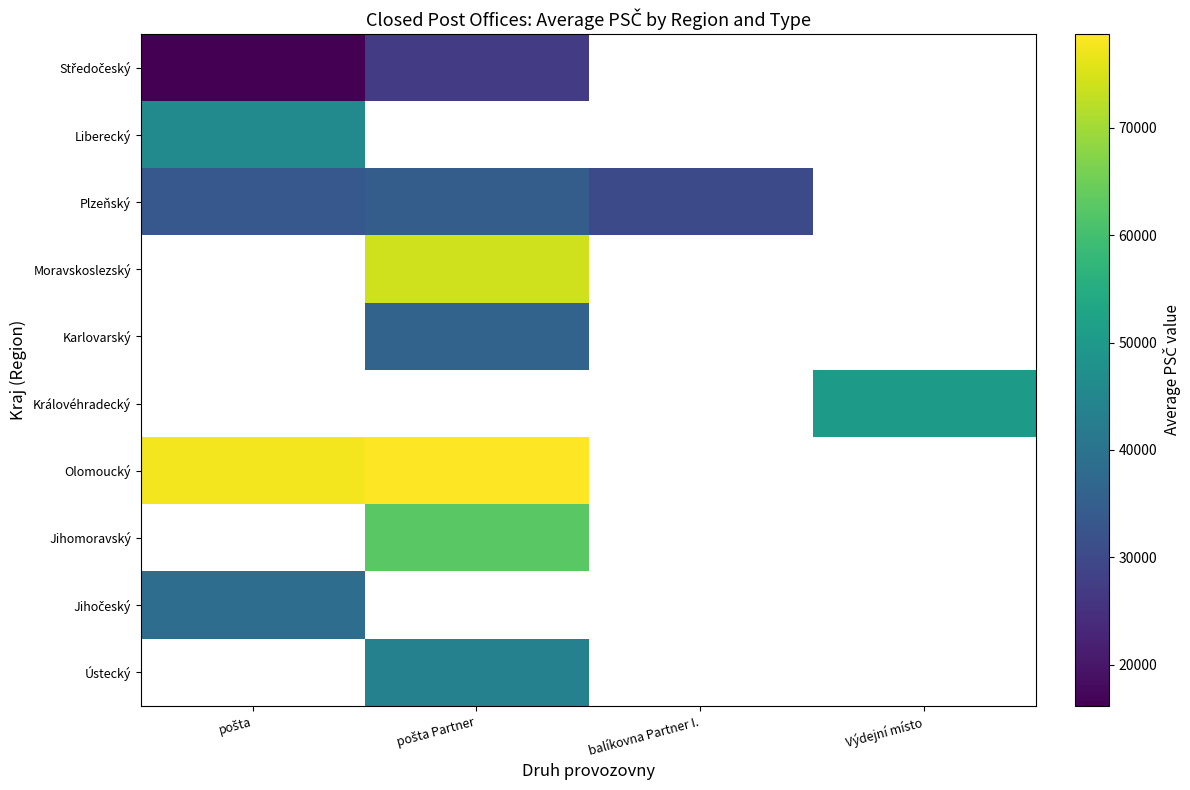

At how many categories does at least one series exceed 62132?

2